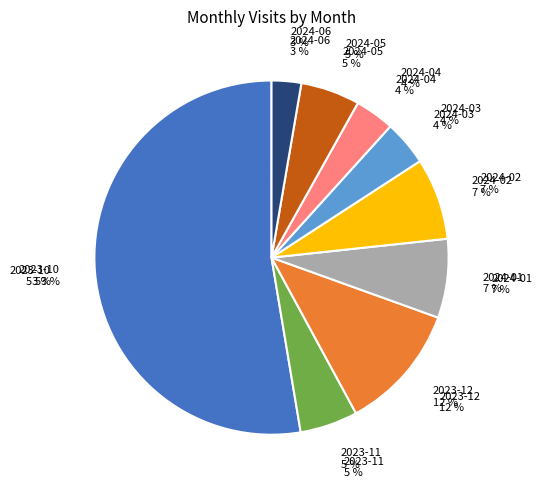

Which category has the smallest portion of the pie?

2024-06